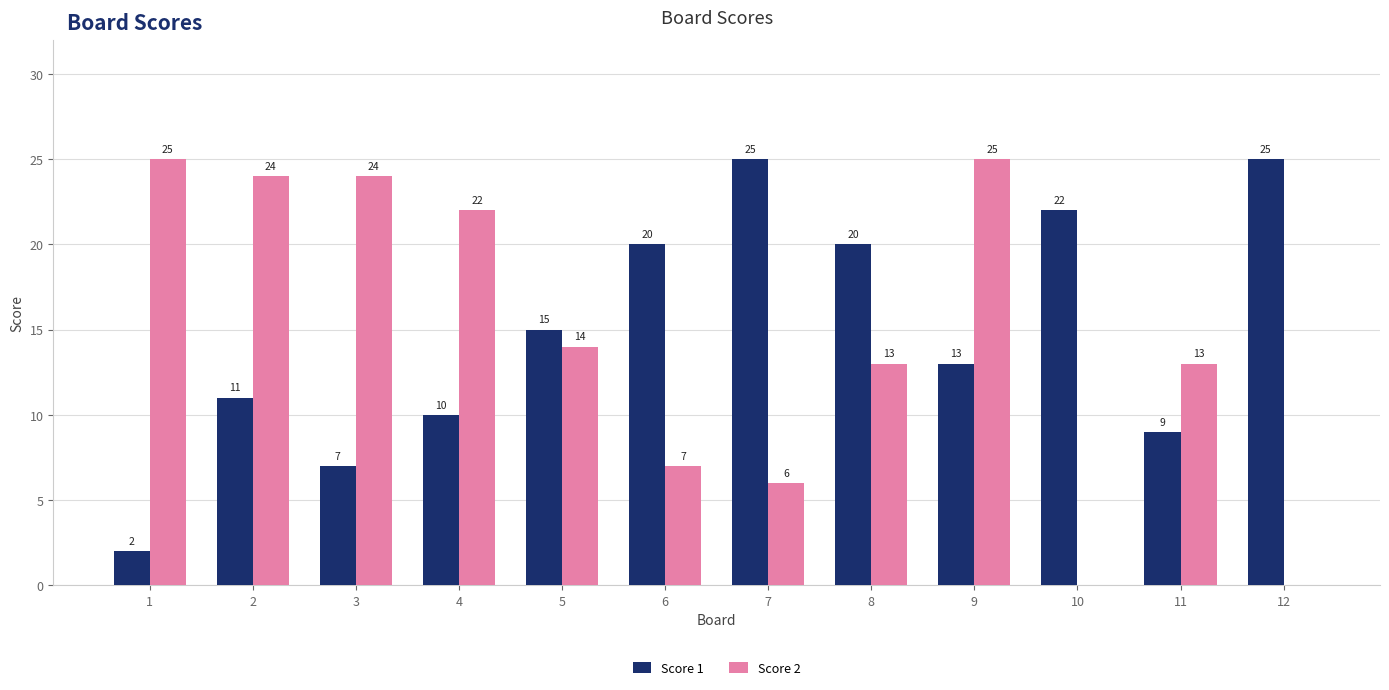

What is the sum of the Score 2 values at 11 and 2?

37